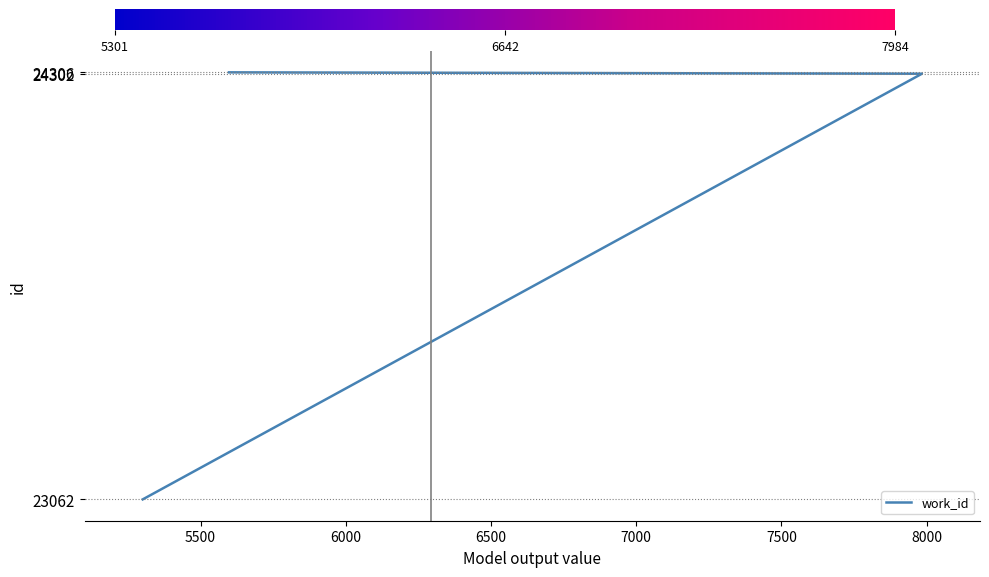

What is the value of the 2nd point from the left?

24302